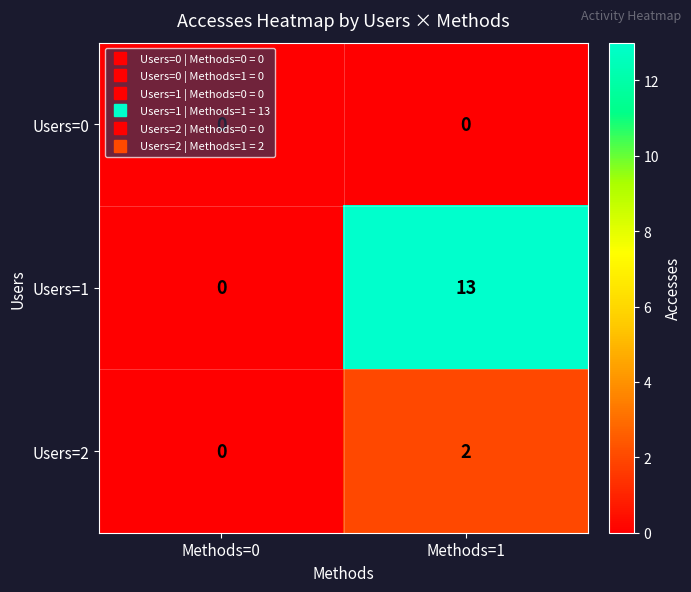

List the series in order of their overall mean, lowest first.

Users=0, Users=2, Users=1